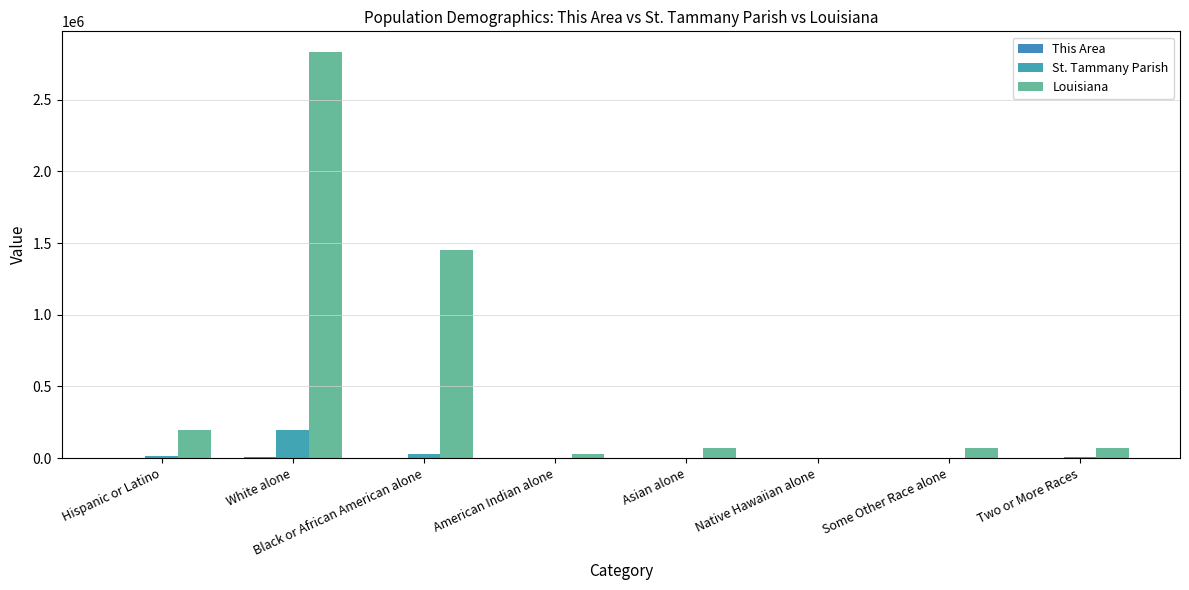

What is the difference between the highest and lowest values at Some Other Race alone?

69204